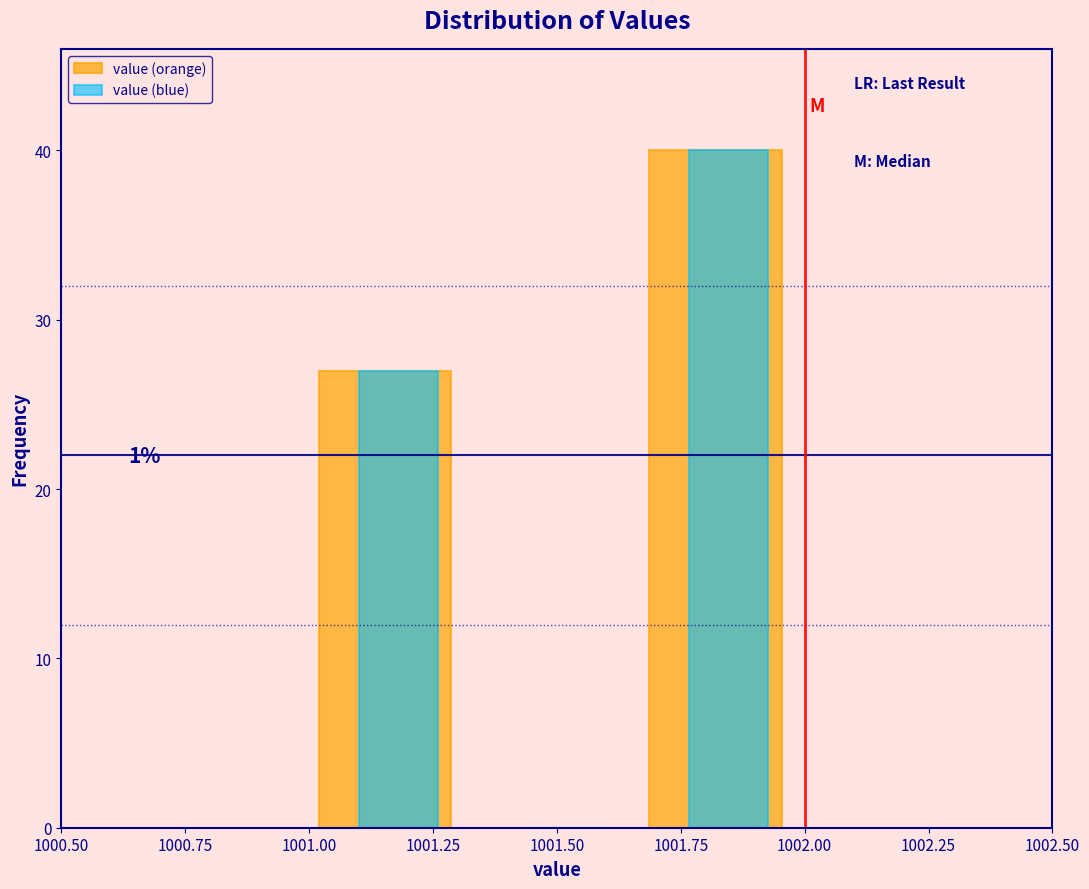

In the value (orange) series, which range on the x-axis has the tallest bar?

1001.65 to 1002.00